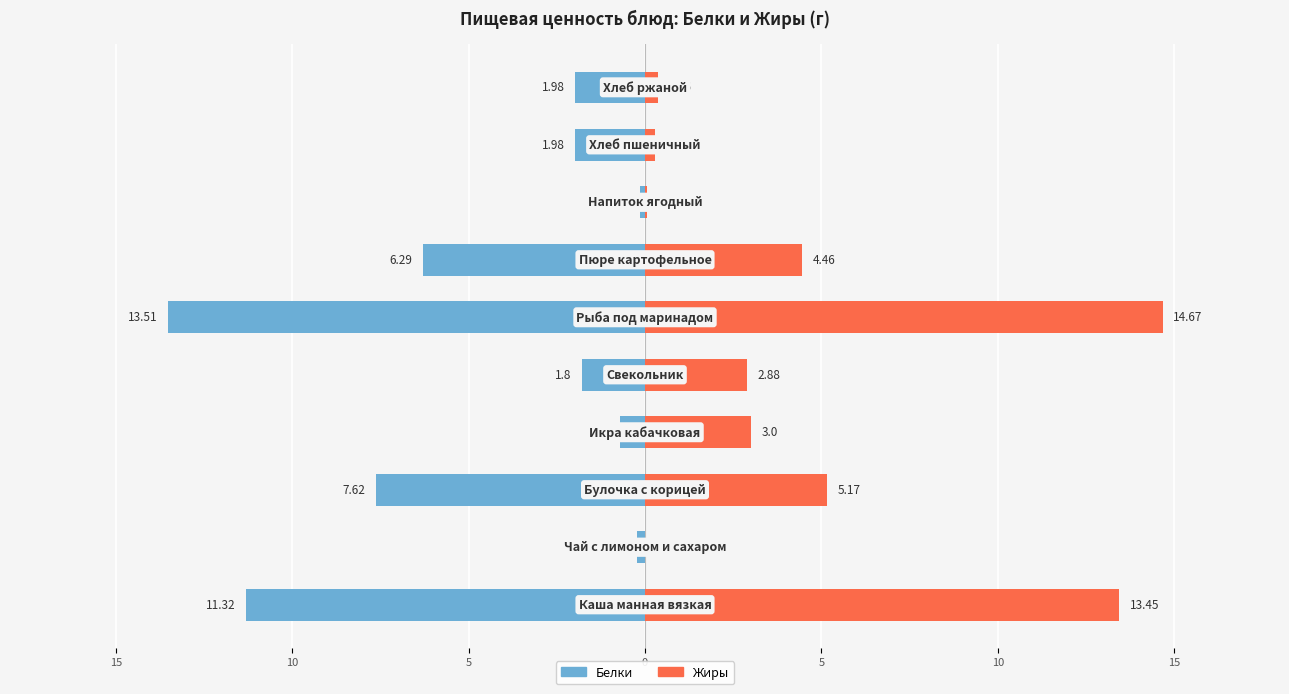

Between 5 and 5, which is larger?

5